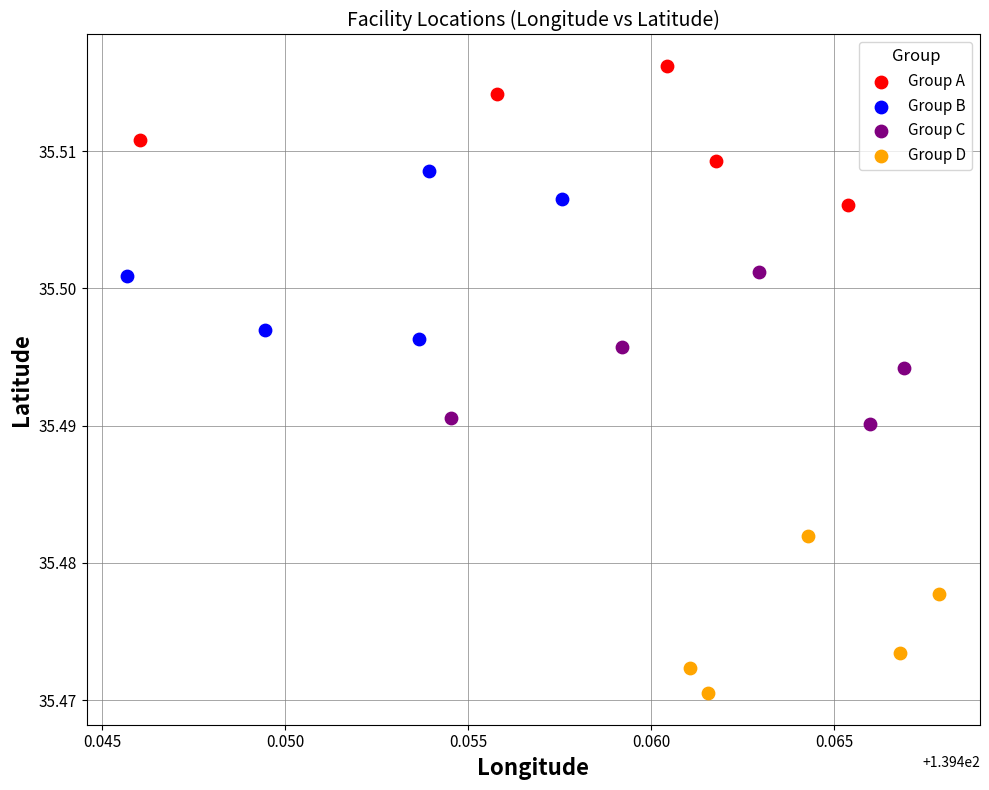

Which series contains the lowest Y value?

Group D